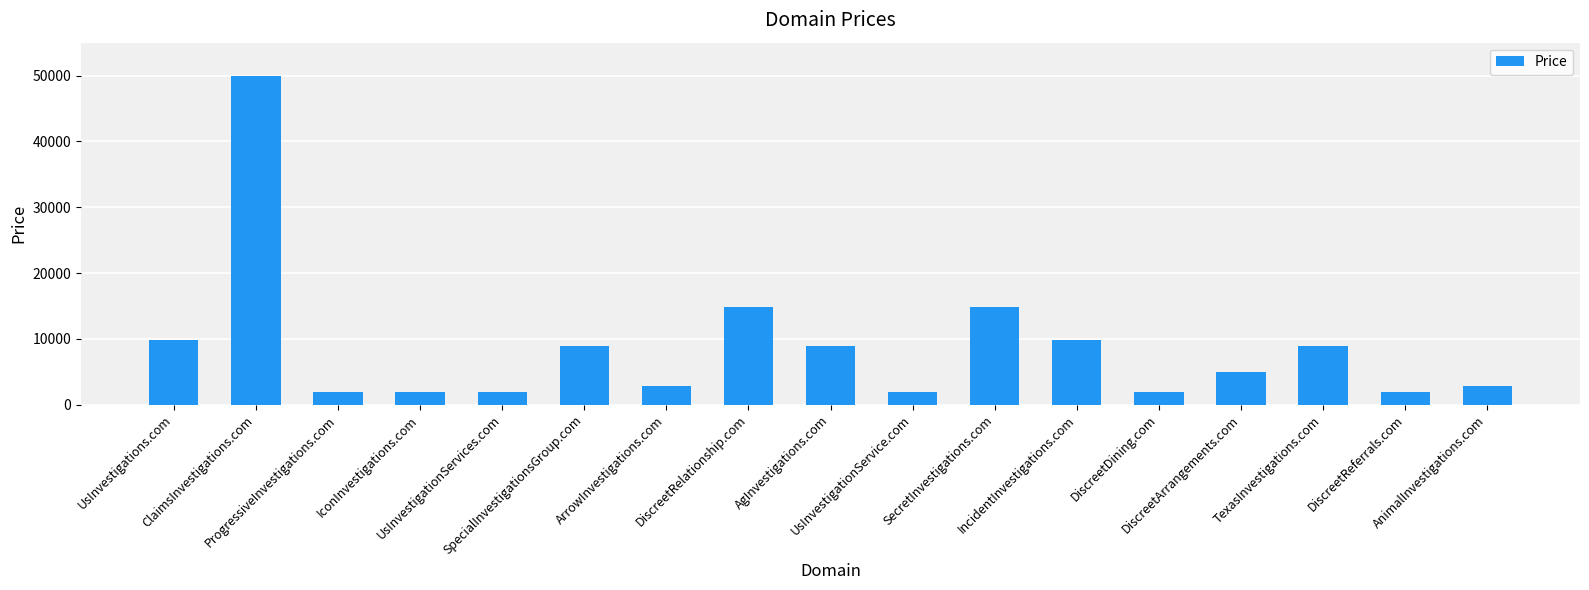

What position from the left is SpecialInvestigationsGroup.com?

6